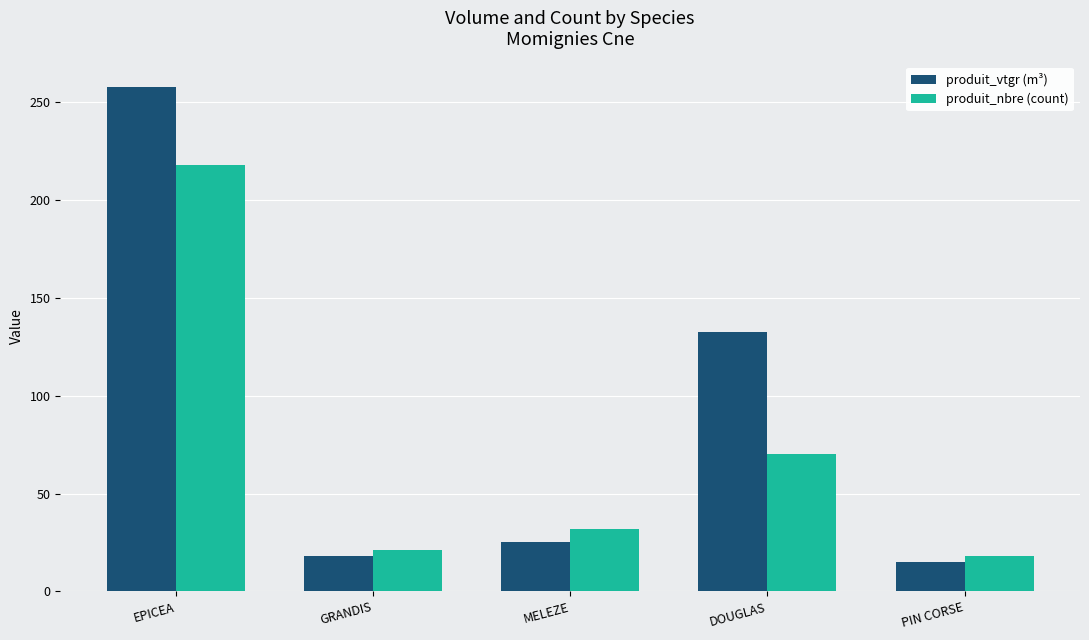

At which category does the chart reach its minimum across all series?

PIN CORSE